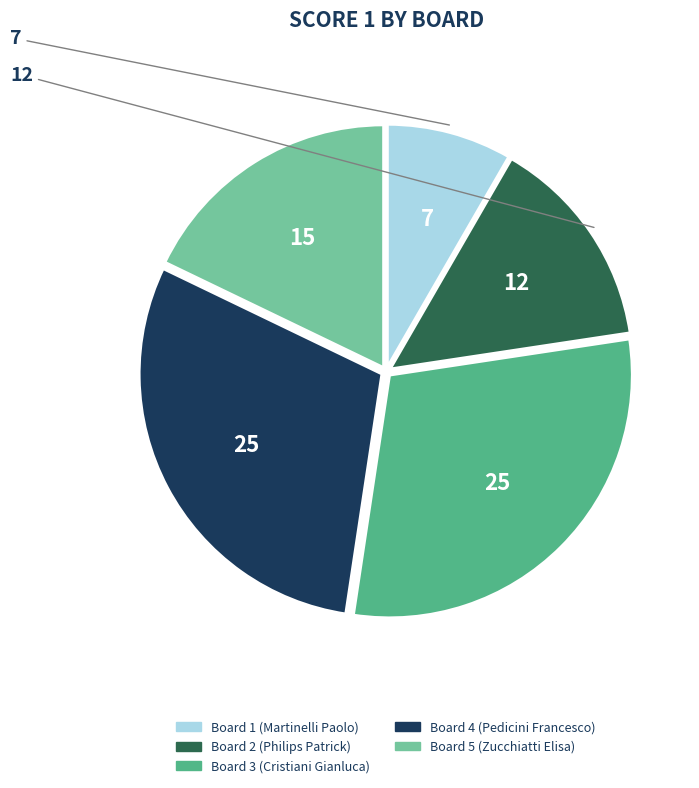

Which has a higher value, Board 5 (Zucchiatti Elisa) or Board 2 (Philips Patrick)?

Board 5 (Zucchiatti Elisa)